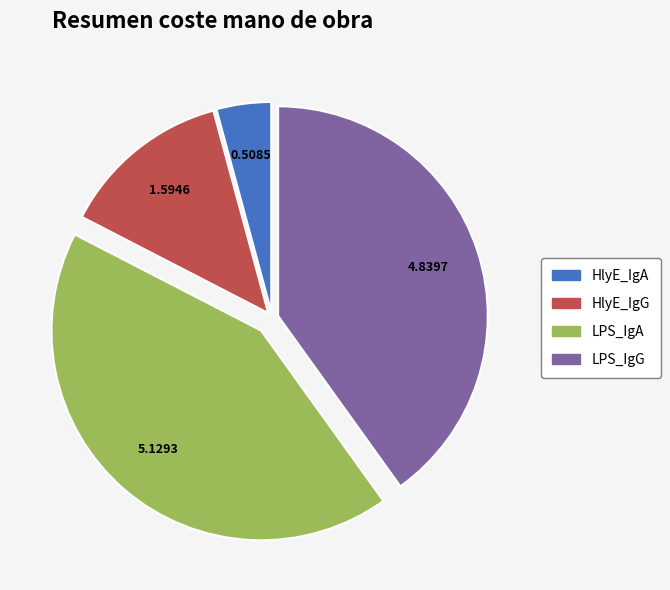

Which slice is the largest?

LPS_IgA